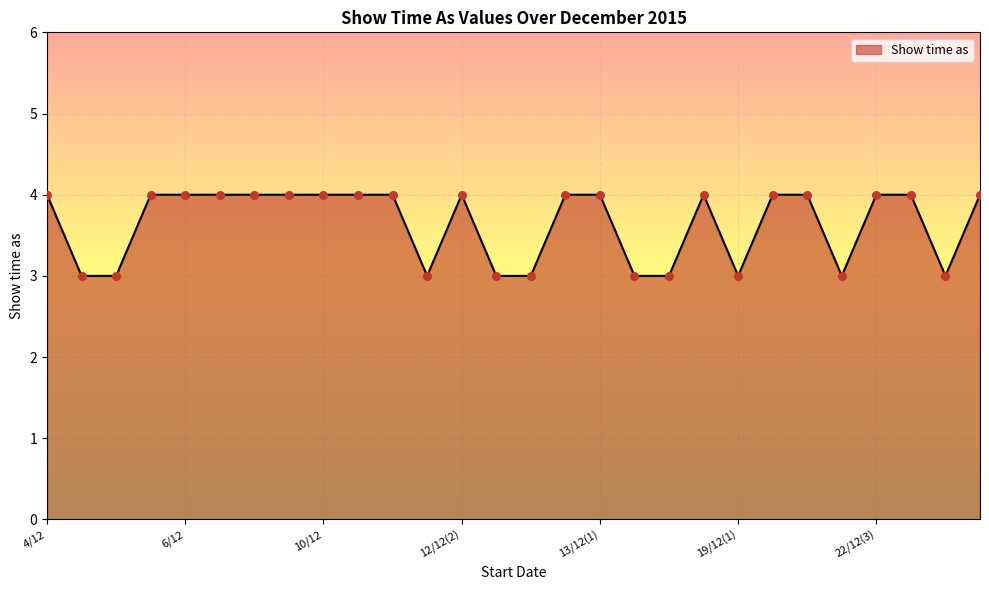

What is the minimum value shown in the chart?

3